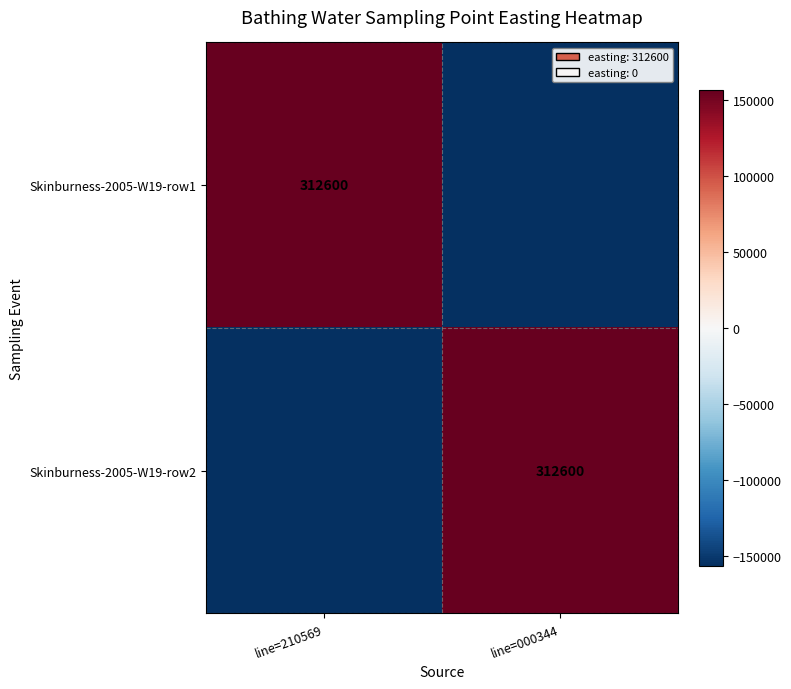

What is the spread (max minus min) of values at line=000344?

312600